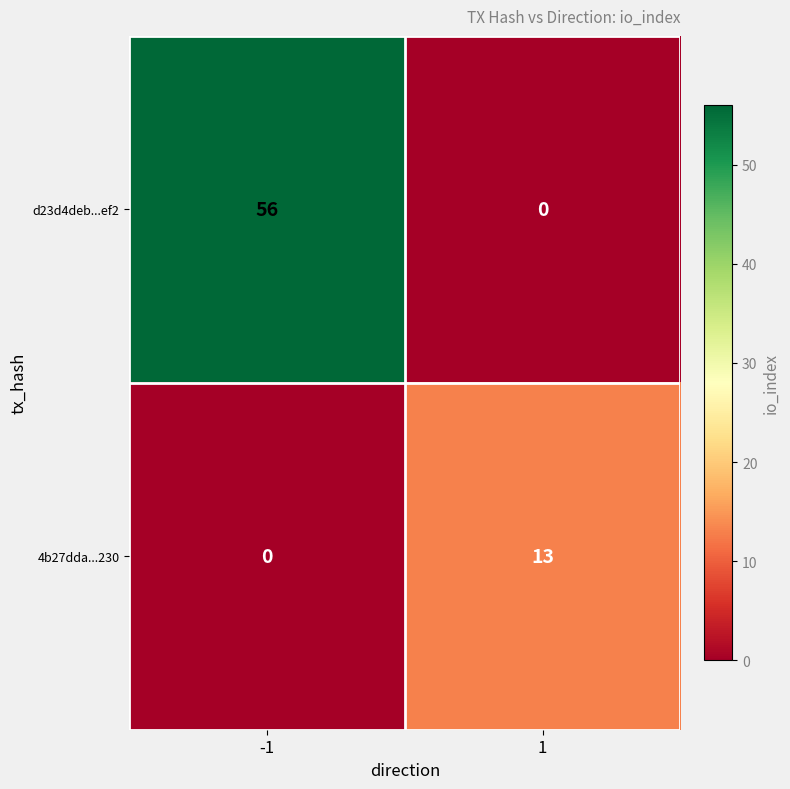

Reading left to right, extract all data points from this chart.

d23d4deb...ef2: 56	0
4b27dda...230: 0	13